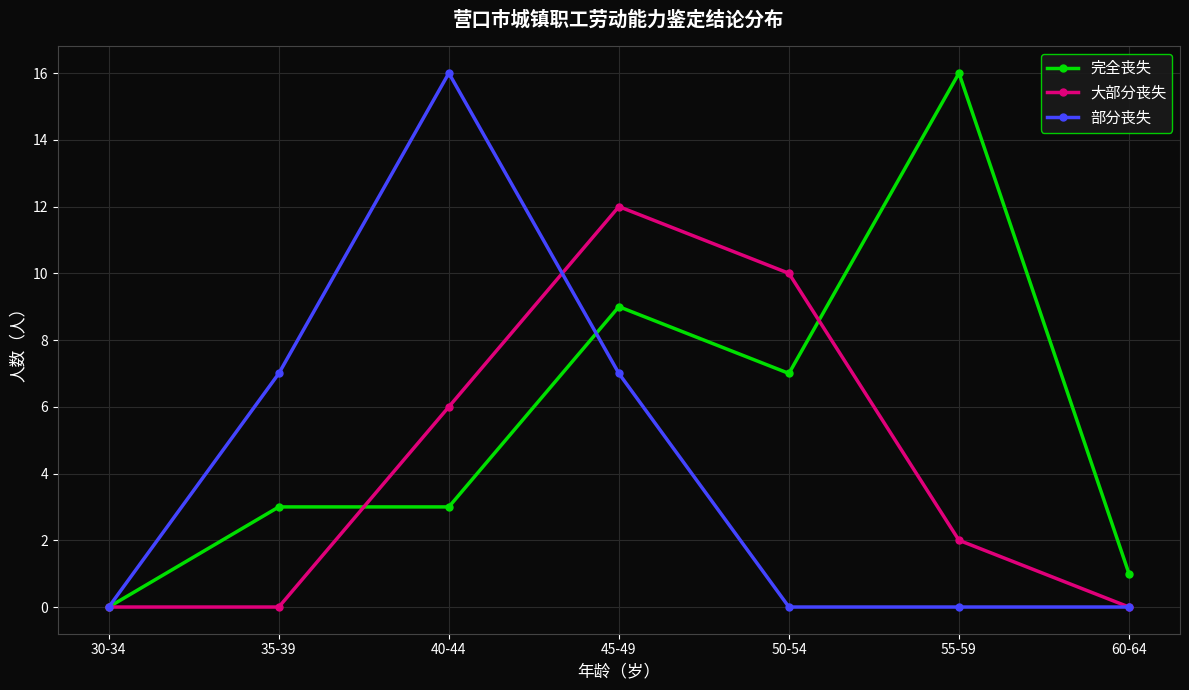

What is the value of the 完全丧失 point at the 6th from the left?

16